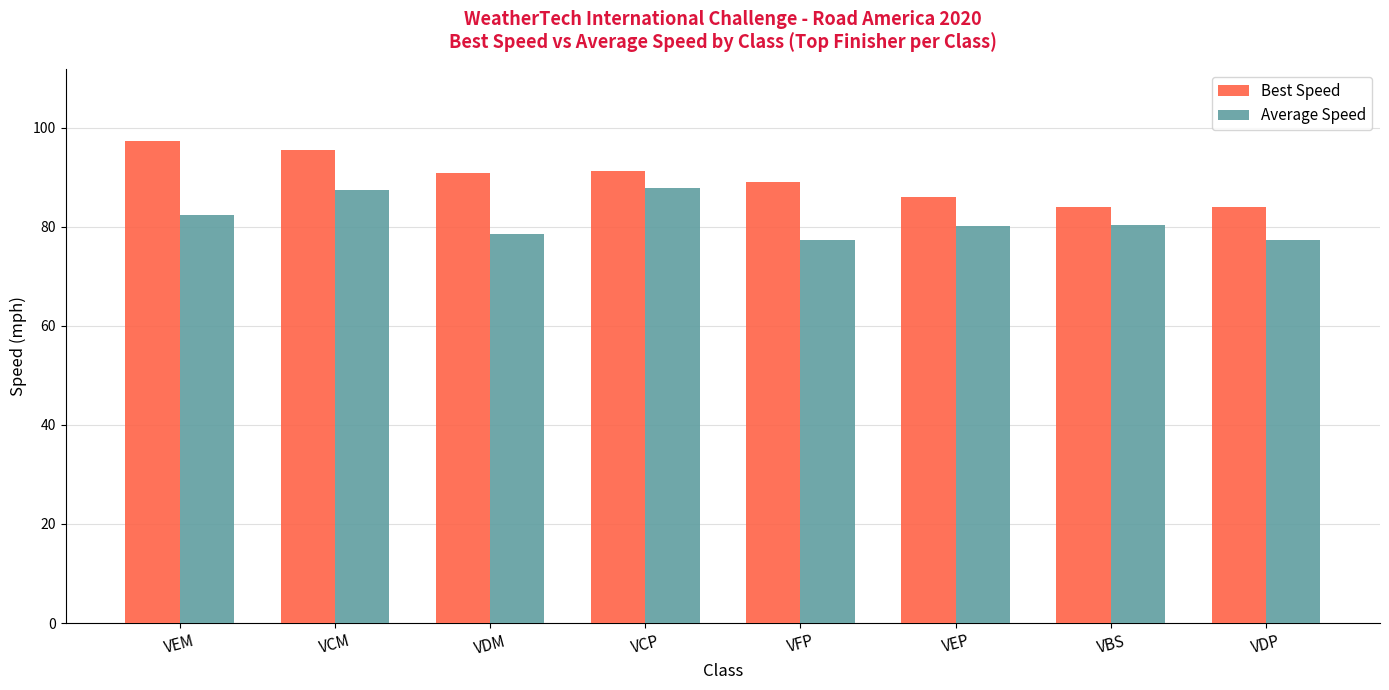

Rank the series by their average value, from highest to lowest.

Best Speed, Average Speed